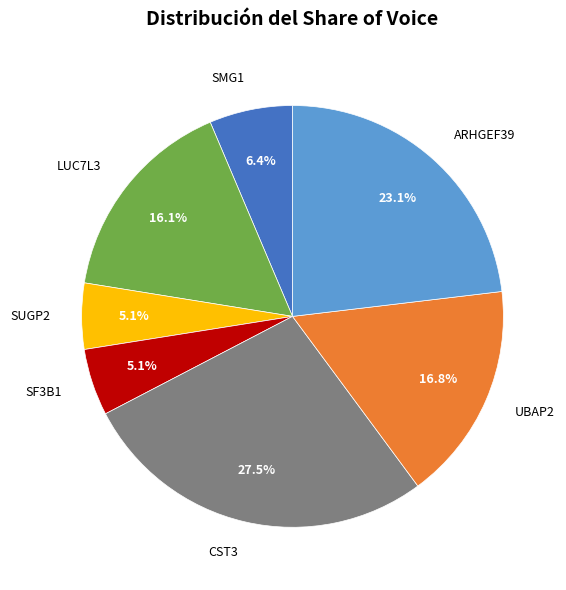

Is there a majority slice in this chart?

No